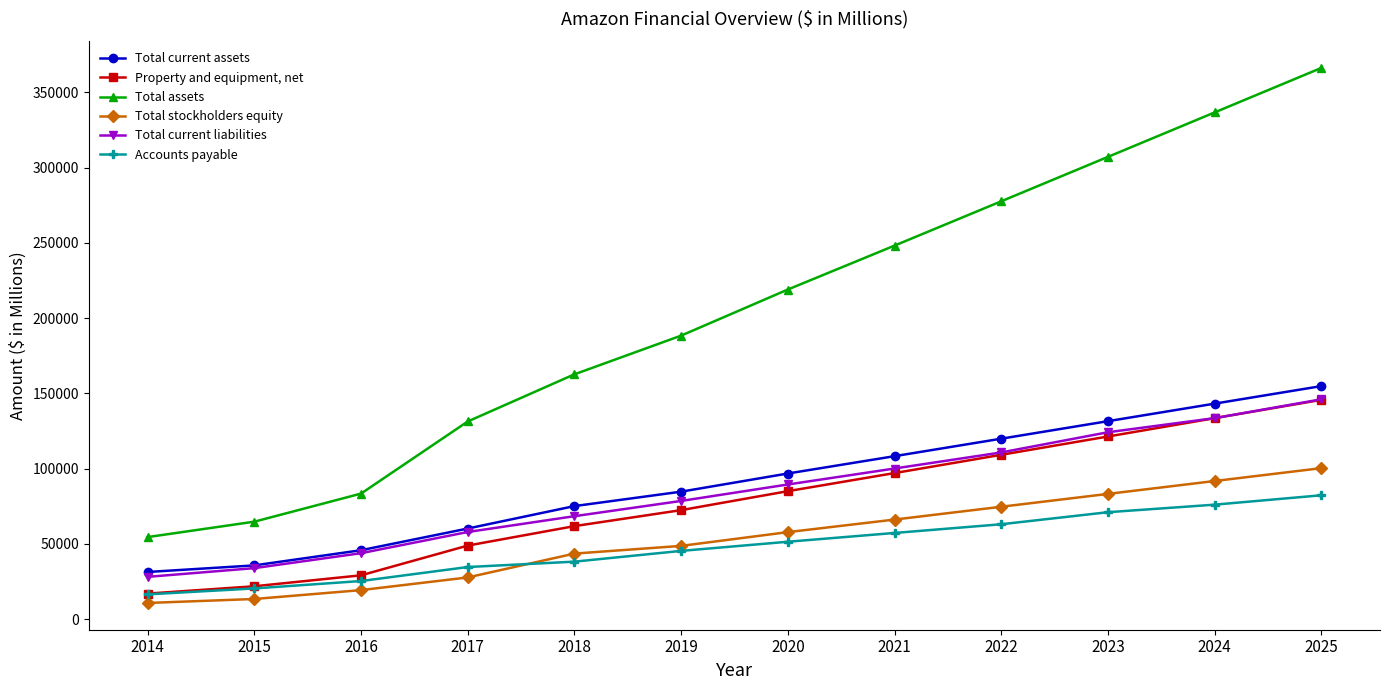

True or false: Total assets and Total current assets intersect in this chart.

False